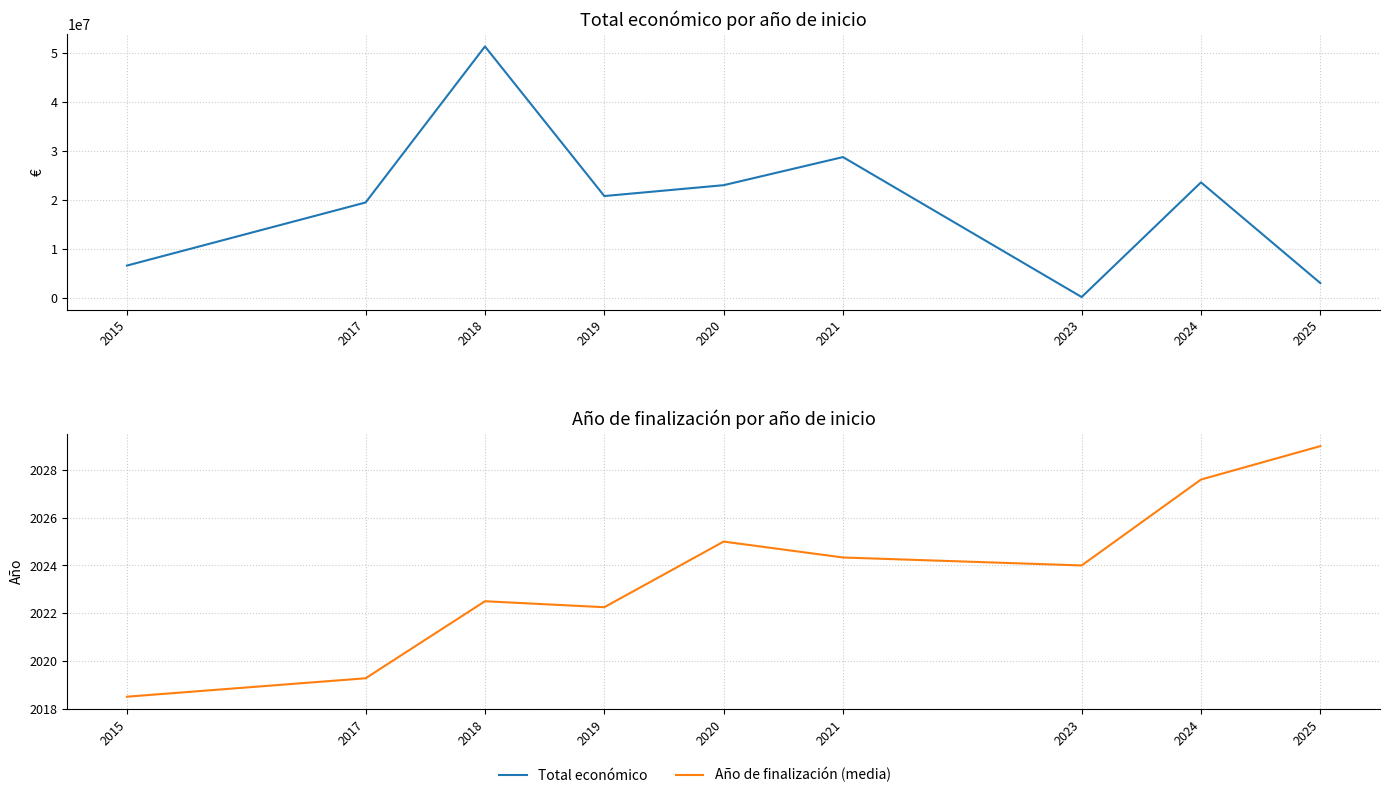

How many interior local valleys does the Total económico series have?

2